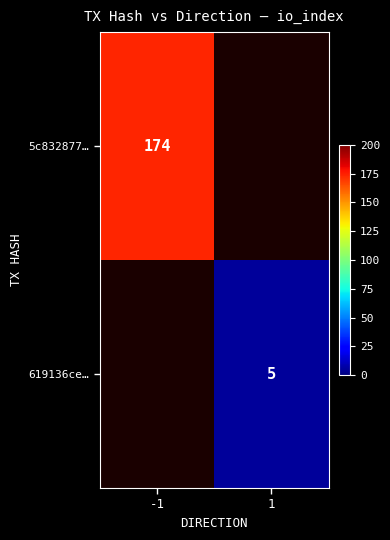

Count the number of data series in this chart.

2